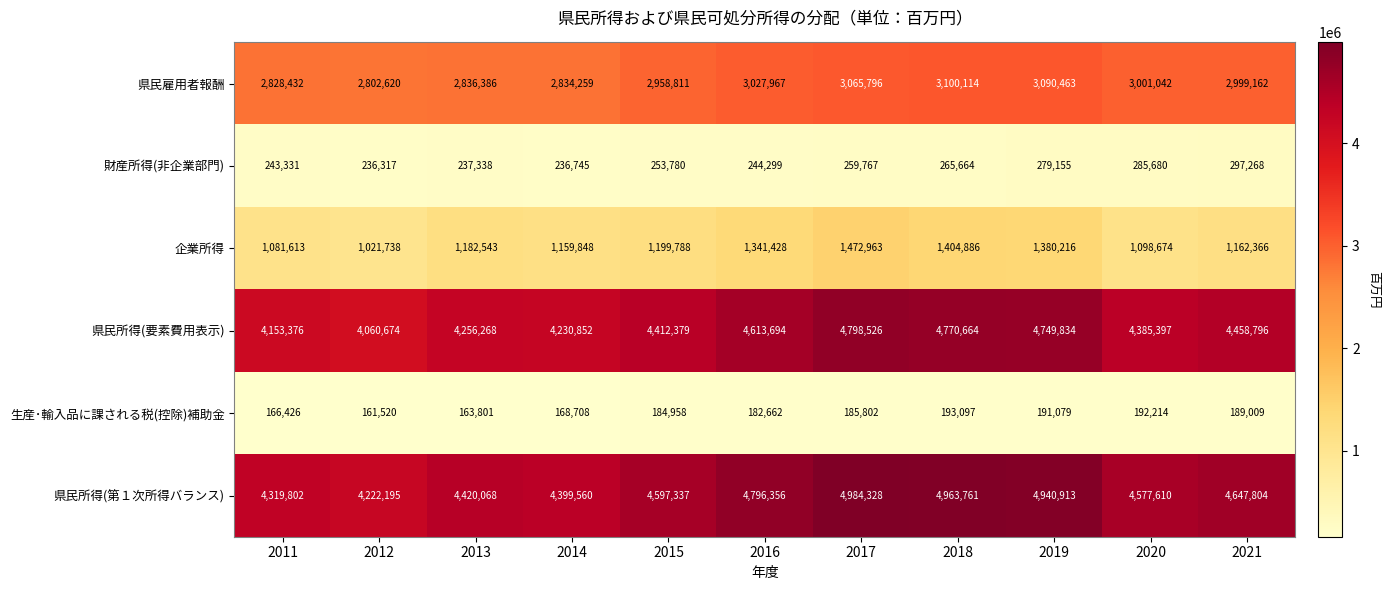

What is the sum of all 企業所得 values?

13506063